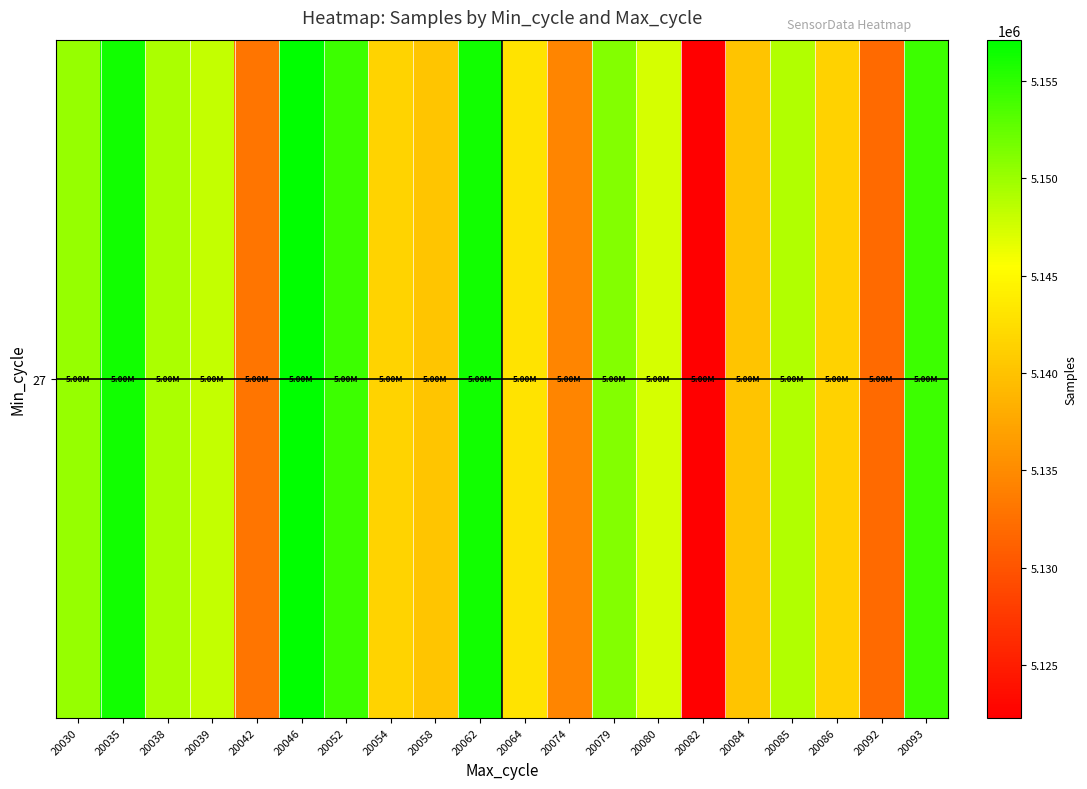

Rank the categories by value from highest to lowest.

20046, 20035, 20062, 20093, 20052, 20079, 20030, 20038, 20085, 20039, 20080, 20064, 20054, 20086, 20058, 20084, 20074, 20042, 20092, 20082